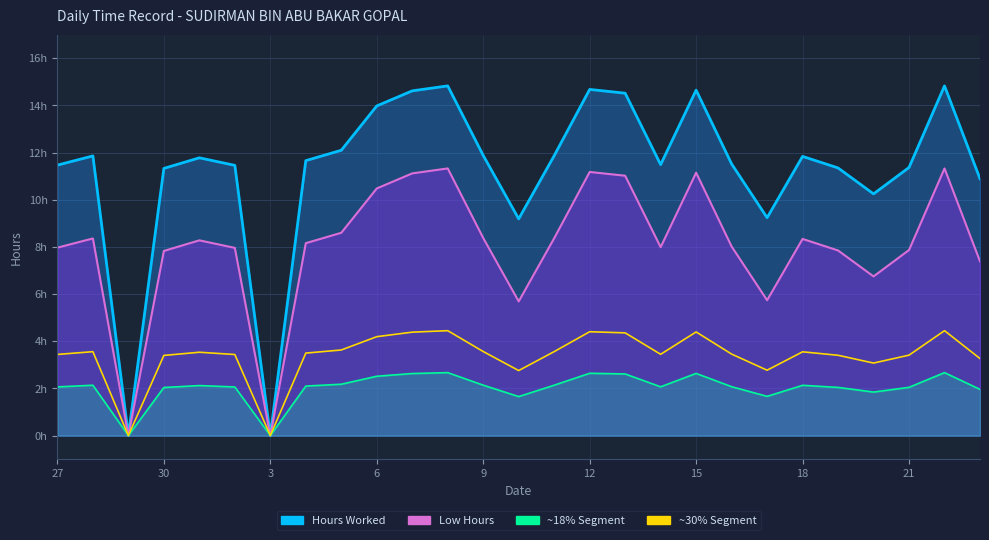

What is the ratio of the value at 18 to the value at 15?

0.8